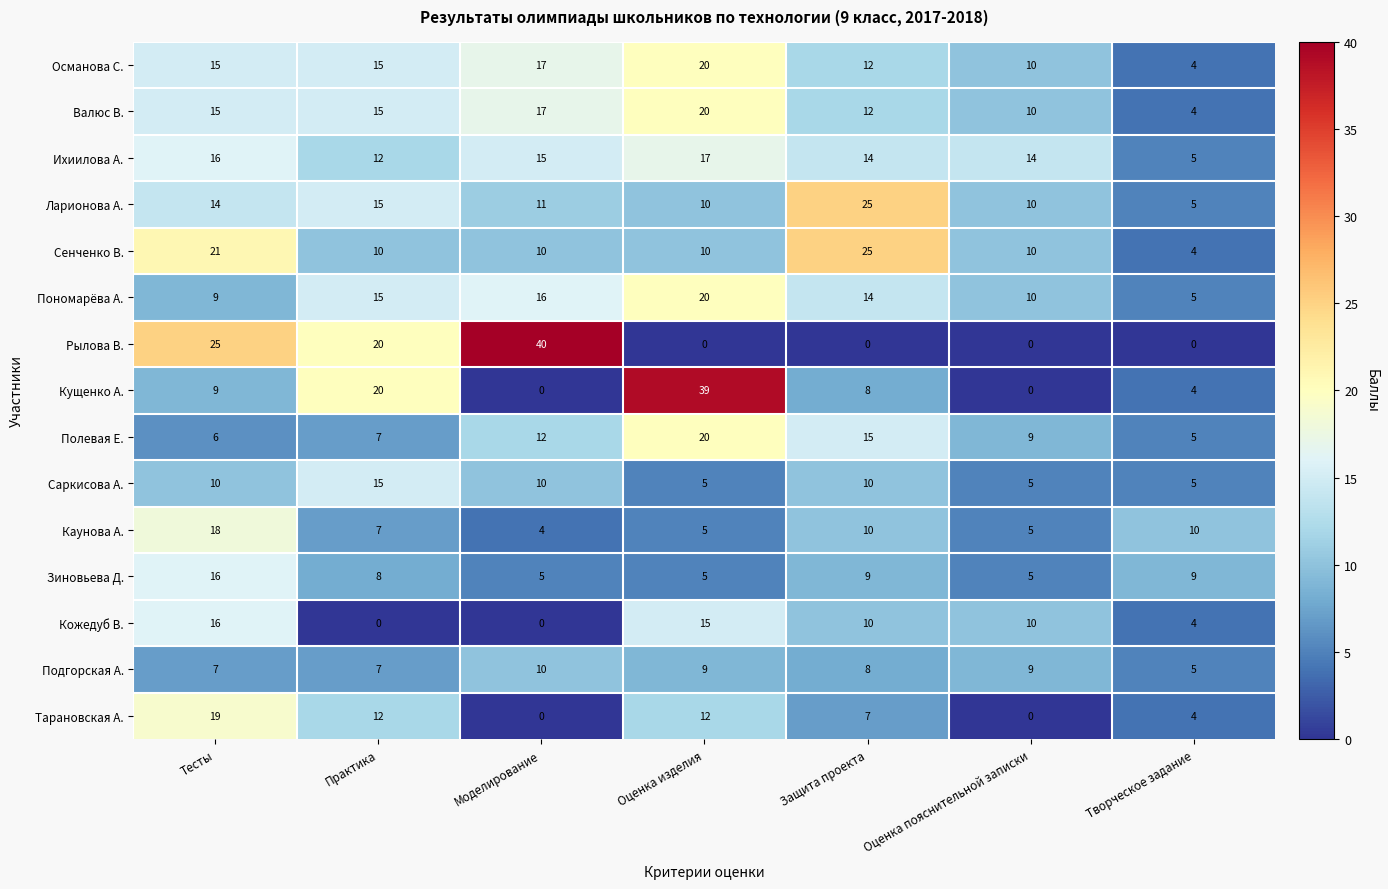

Which series changed the most between Практика and Творческое задание?

Рылова В.